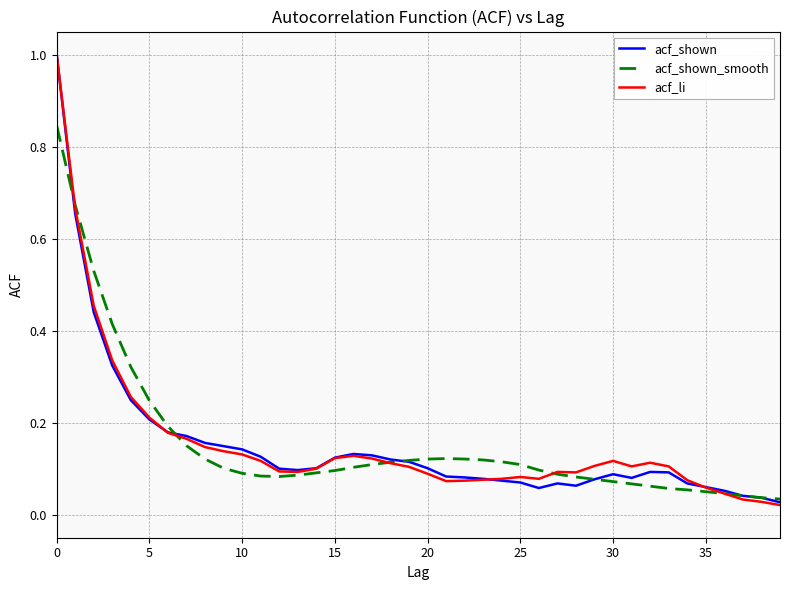

What is the highest value of the acf_li series?

1.0